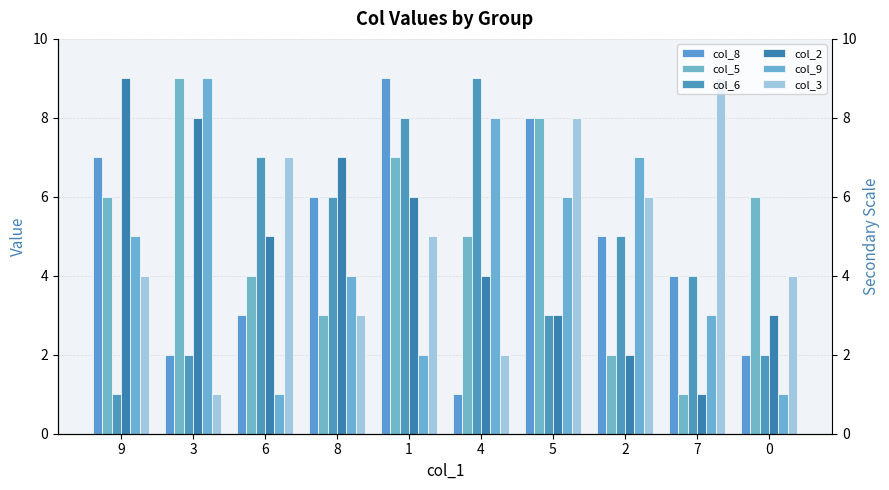

Reading right to left, transcribe all the data shown in this chart.

col_8: 2	4	5	8	1	9	6	3	2	7
col_5: 6	1	2	8	5	7	3	4	9	6
col_6: 2	4	5	3	9	8	6	7	2	1
col_2: 3	1	2	3	4	6	7	5	8	9
col_9: 1	3	7	6	8	2	4	1	9	5
col_3: 4	9	6	8	2	5	3	7	1	4